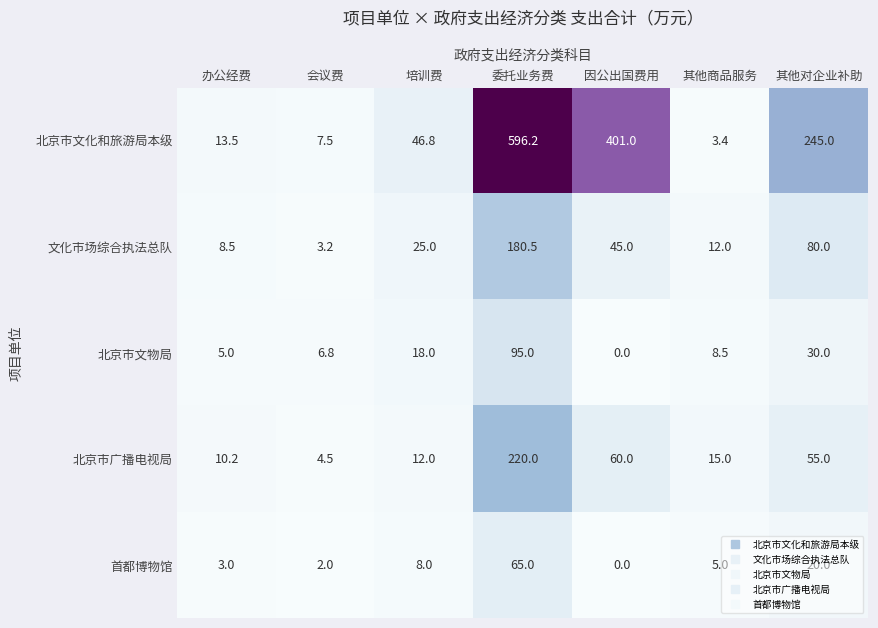

Which series has the largest total across all categories?

北京市文化和旅游局本级